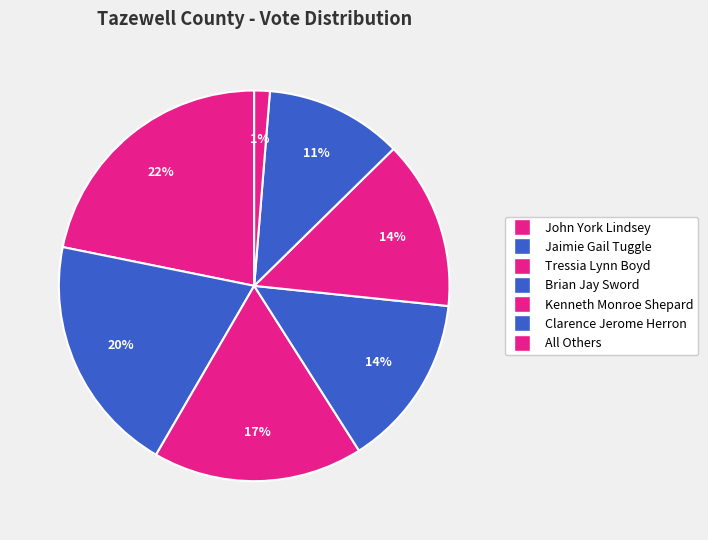

Which category has the biggest portion of the pie?

John York Lindsey